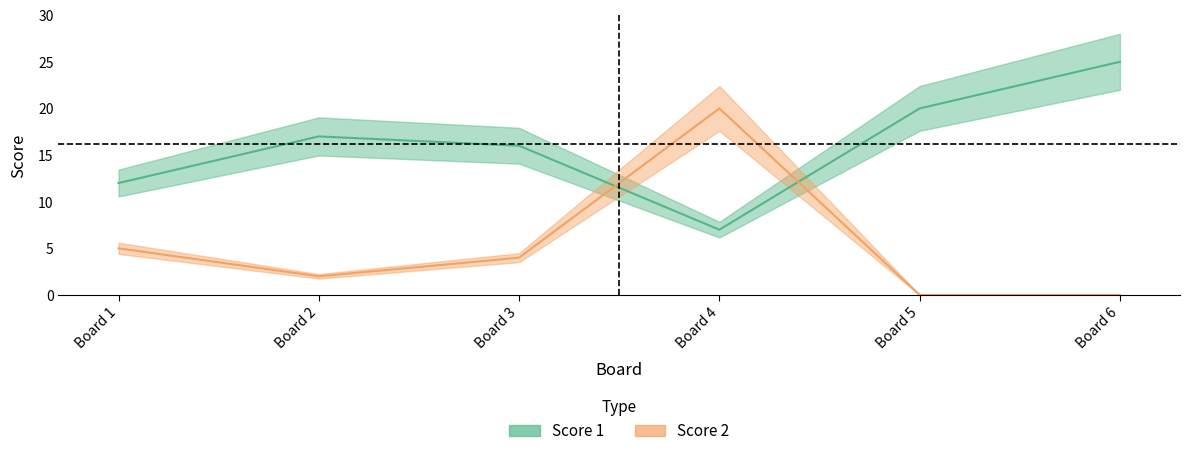

Which series ends up on top after the final intersection of Score 1 and Score 2?

Score 1